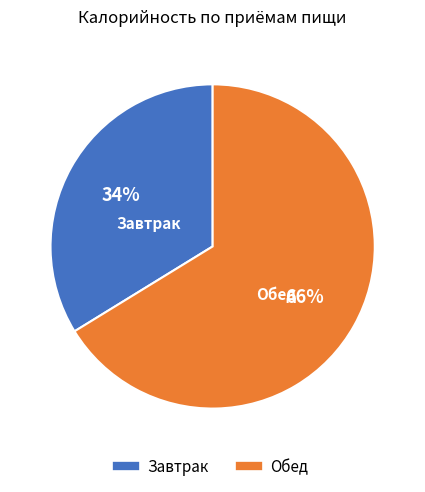

Do Обед and Завтрак together represent more than half of the pie?

Yes